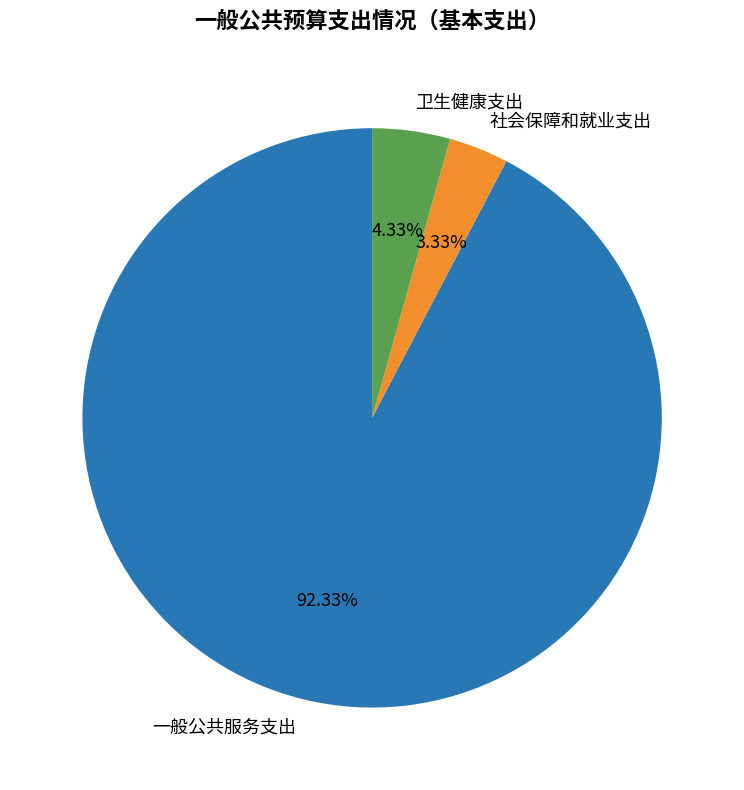

To the nearest percent, what portion does 社会保障和就业支出 represent?

3%